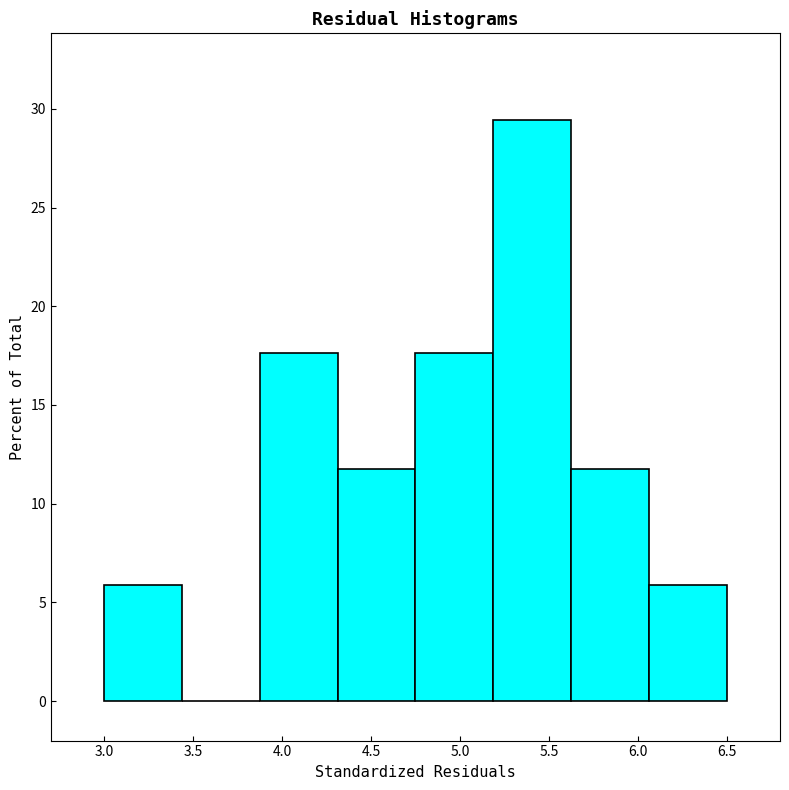

Reading left to right, transcribe this chart: for each bar, give the range it covers on the x-axis and its height. Neither the bar edges nor the heights are printed on the chart, so give them approximately, as read against the axes.

3.00 to 3.45: 6.0
3.45 to 3.90: 0
3.90 to 4.30: 17.5
4.30 to 4.75: 12.0
4.75 to 5.20: 17.5
5.20 to 5.65: 29.5
5.65 to 6.05: 12.0
6.05 to 6.50: 6.0